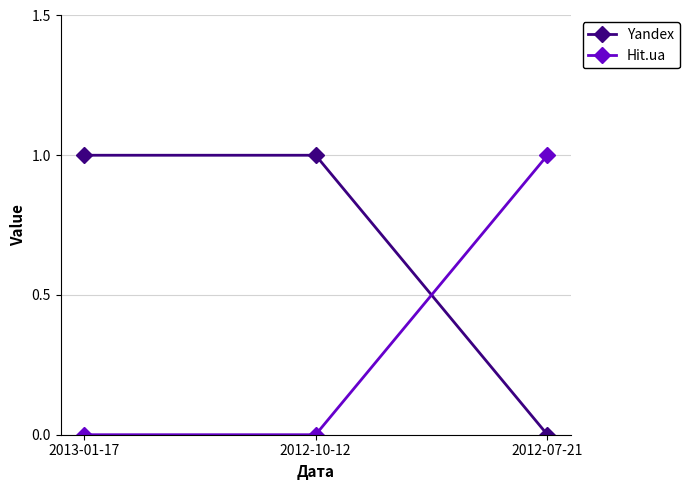

Reading left to right, extract all data points from this chart.

Yandex: 1	1	0
Hit.ua: 0	0	1